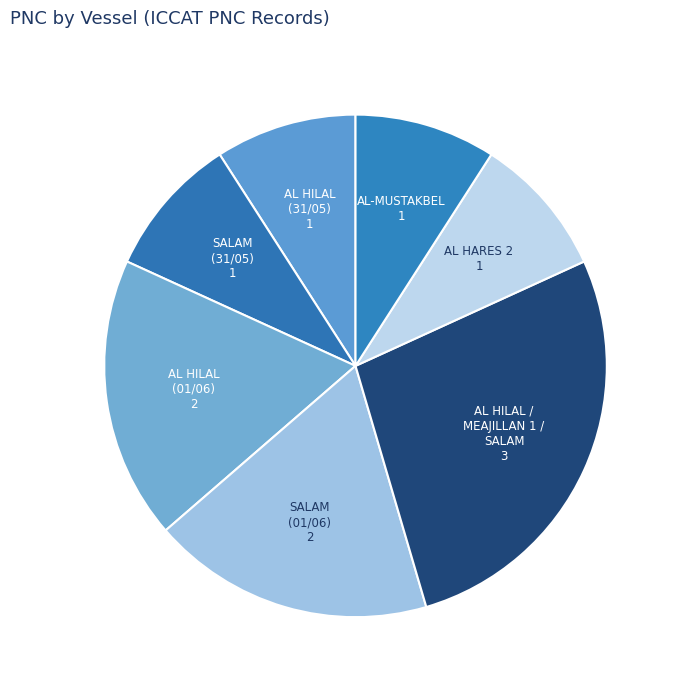

Rank the categories by value from lowest to highest.

PNC 1 - AL HILAL (31/05), PNC 1 - SALAM (31/05), PNC 1 - AL HARES 2, PNC 1 - AL-MUSTAKBEL, PNC 2 - AL HILAL (01/06), PNC 2 - SALAM (01/06), PNC 3 - AL HILAL / MEAJILLAN 1 / SALAM